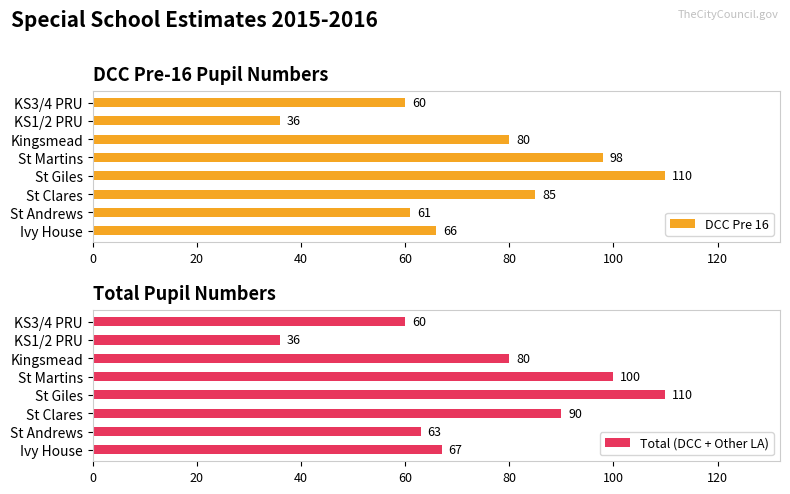

How many groups of bars are there?

8